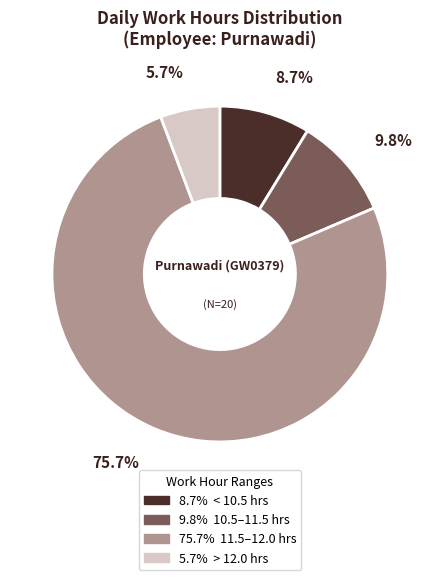

Is there any slice that represents more than half of the pie?

Yes